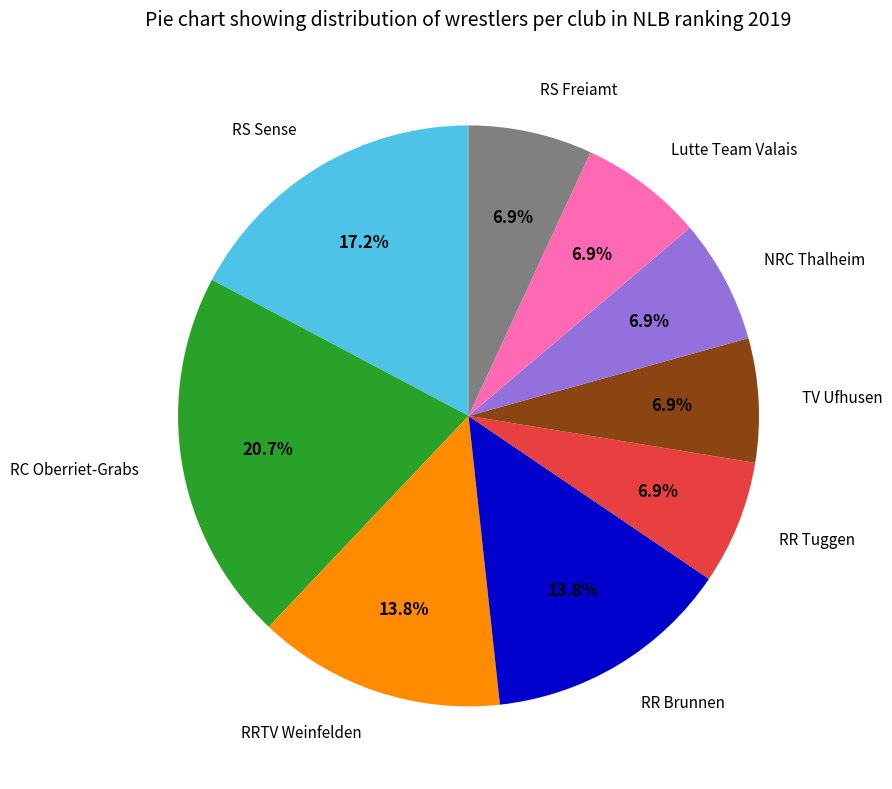

Is there any slice that represents more than half of the pie?

No